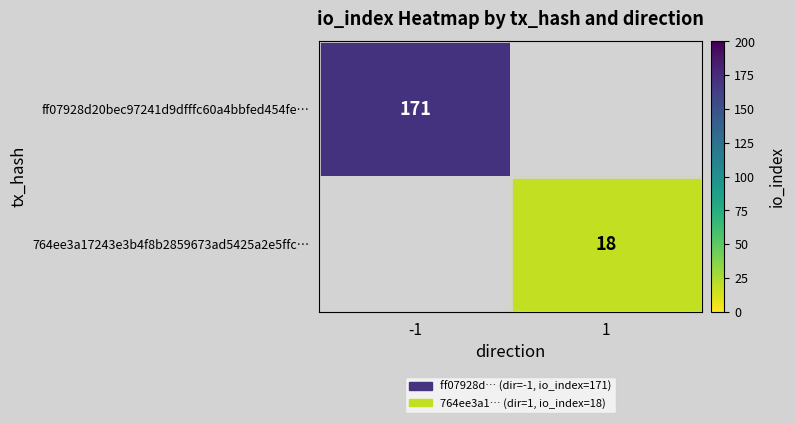

True or false: ff07928d20bec97241d9dfffc60a4bbfed454fe… has a value of 271 at -1.

False